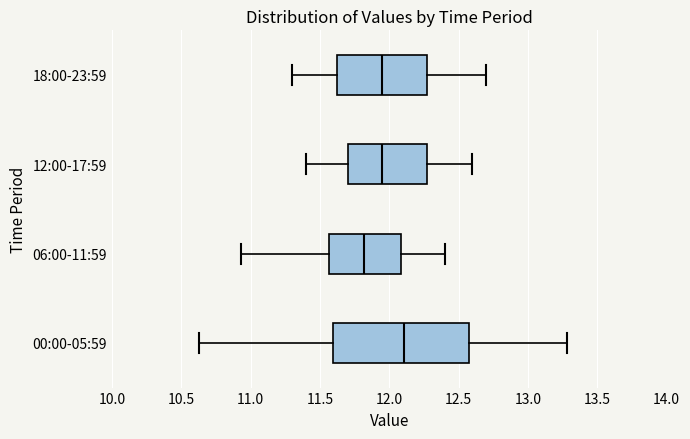

Comparing the boxes themselves (not the whiskers), which one is the widest?

00:00-05:59